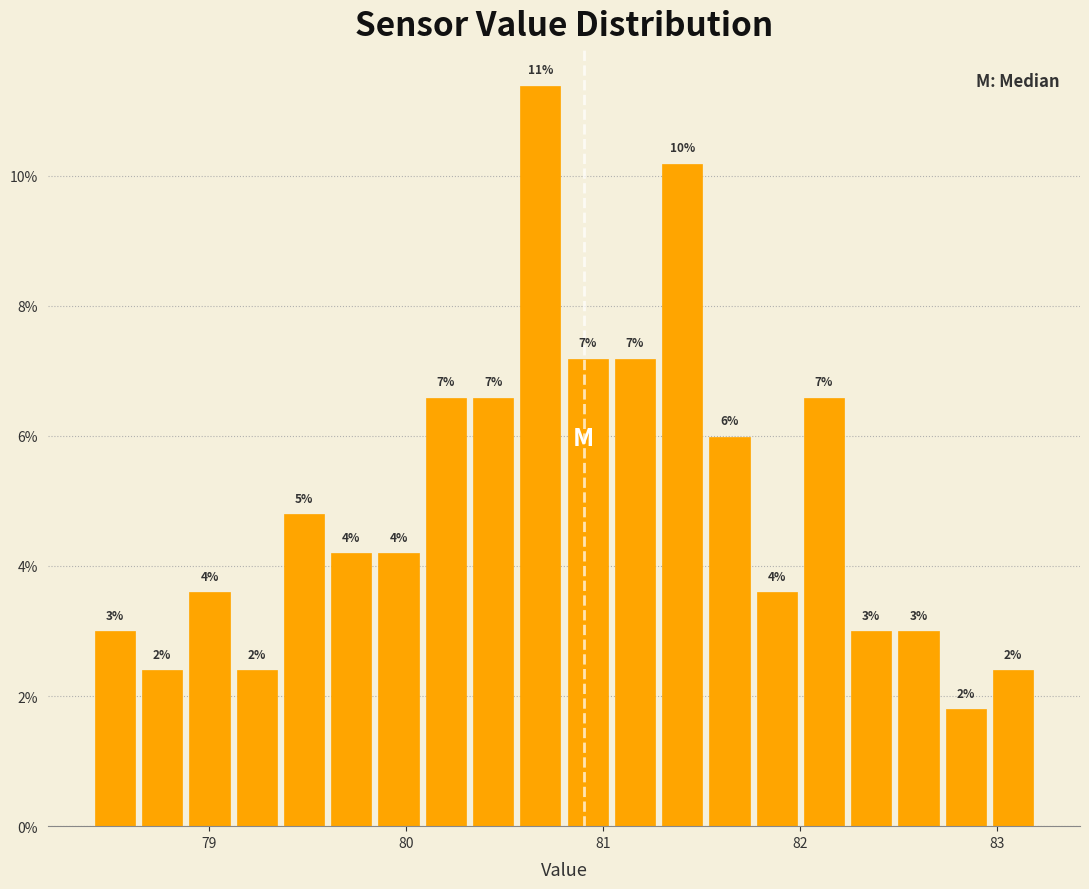

Read against the x-axis, roughly where is the centre of the tallest bar?

80.7